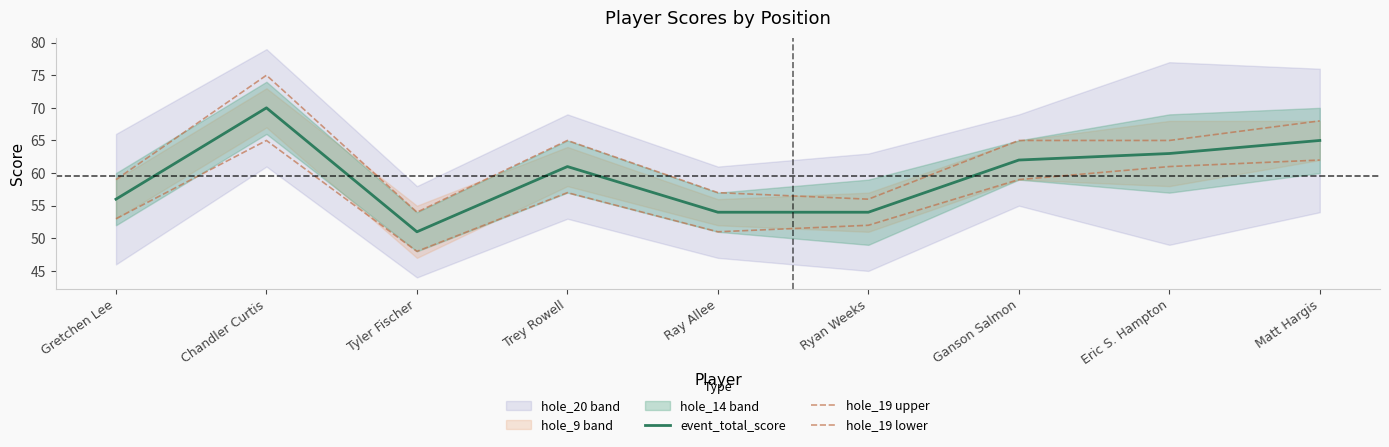

Between Ganson Salmon and Ray Allee, which is larger?

Ganson Salmon